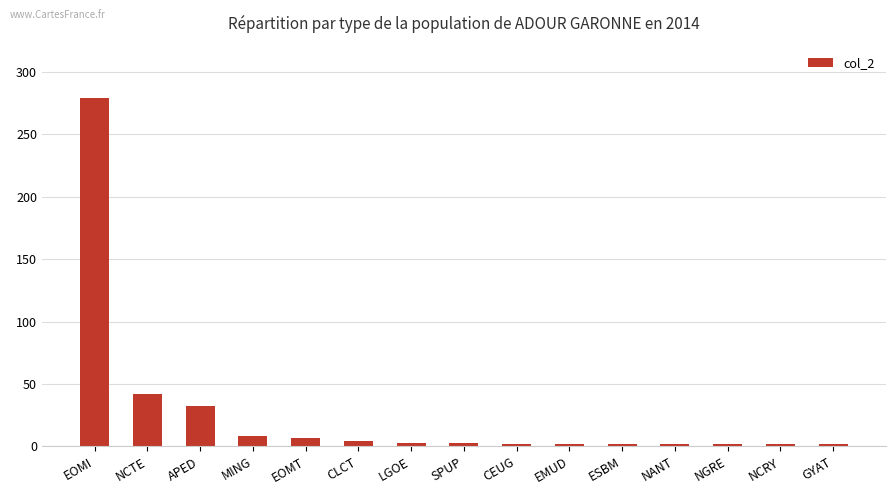

What is the greatest value displayed?

279